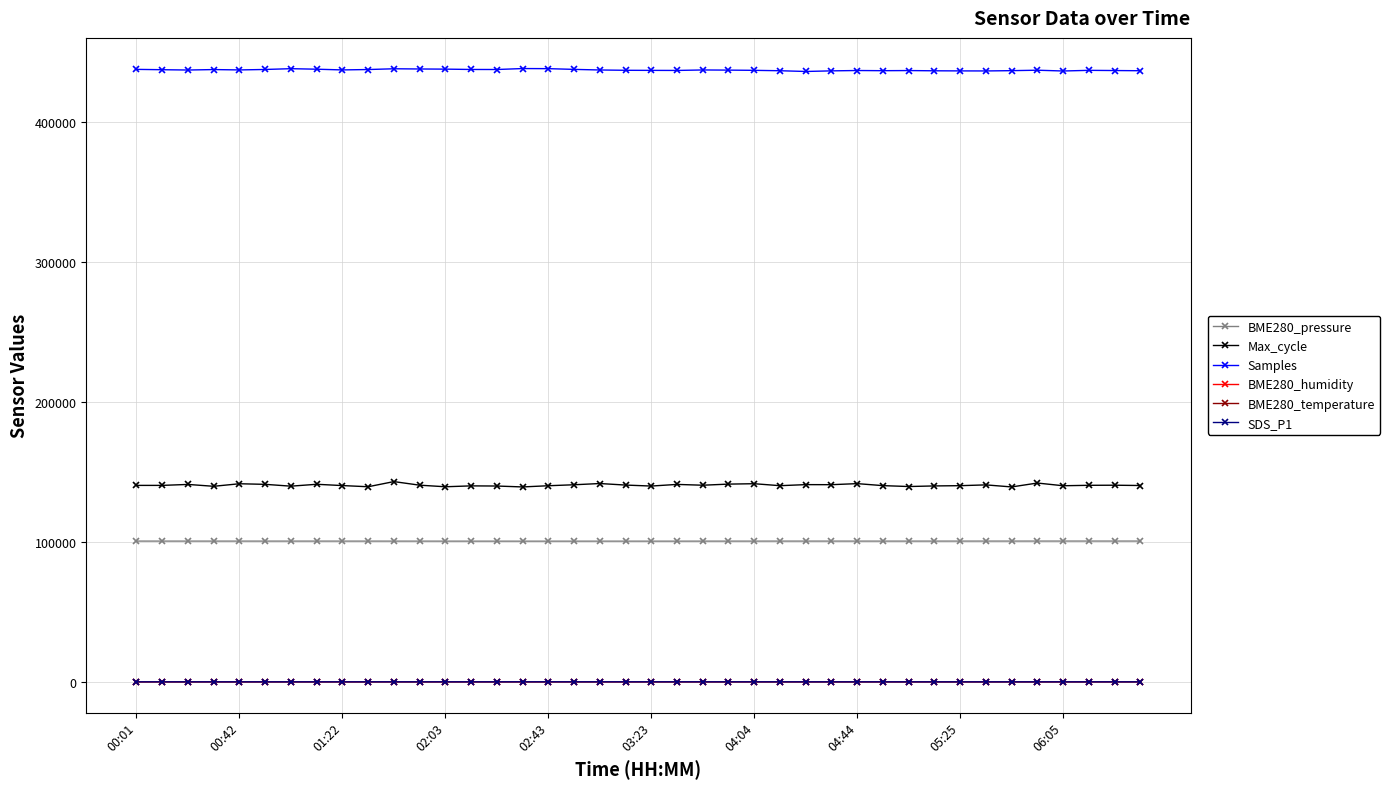

What is the maximum value for Max_cycle?

143003.0